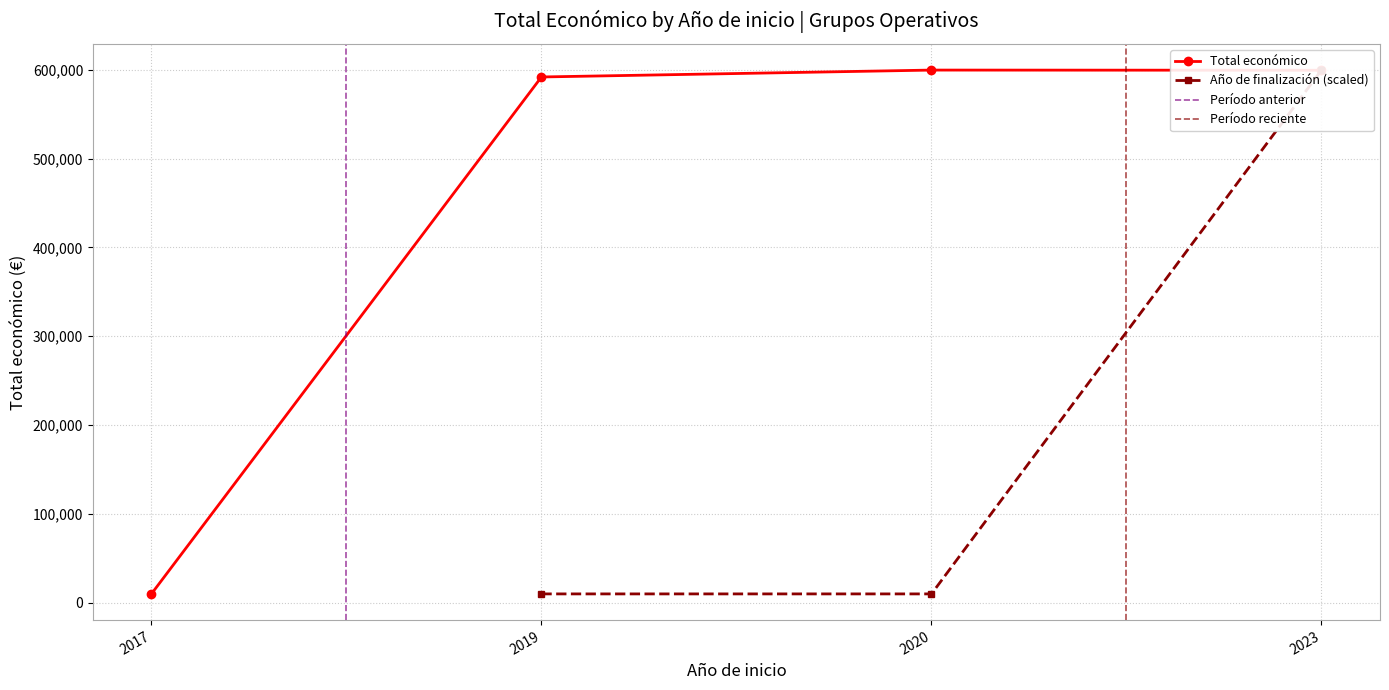

Reading right to left, what are all the values shown in this chart?

599444	599636	591878	10000